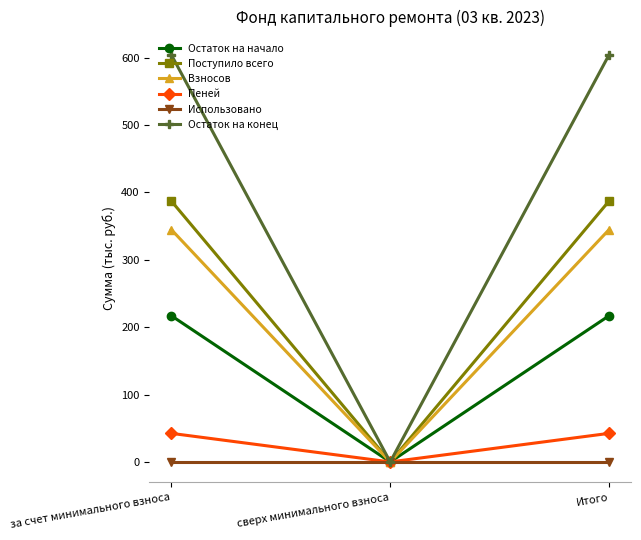

What is the label of the 3rd point from the right?

за счет минимального взноса